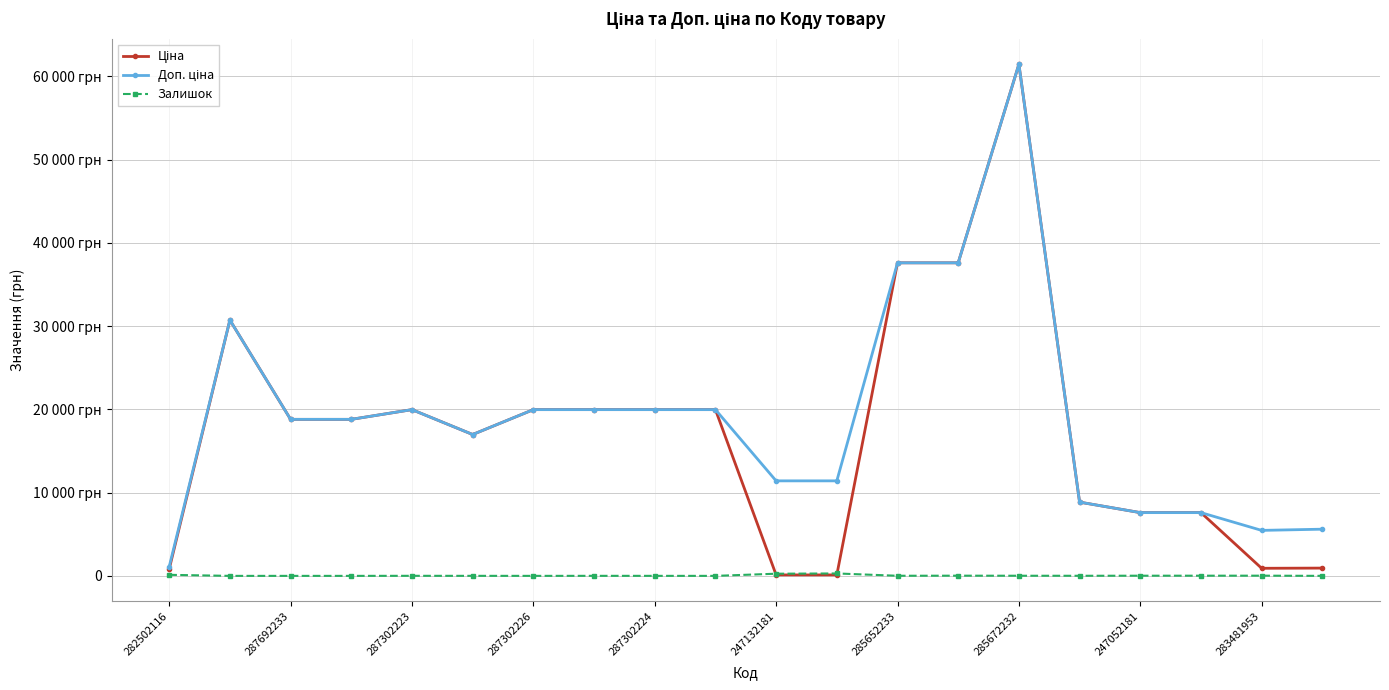

Where does the Залишок series first go above 11?

282502116